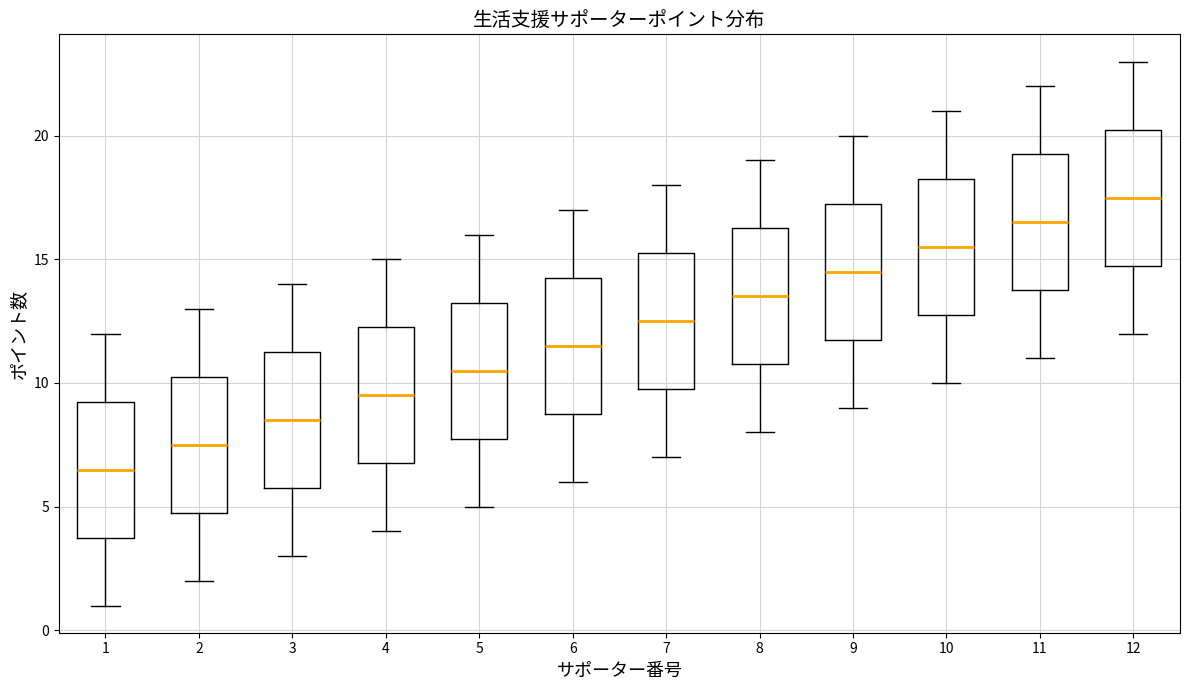

Which box's median line is the lowest?

1